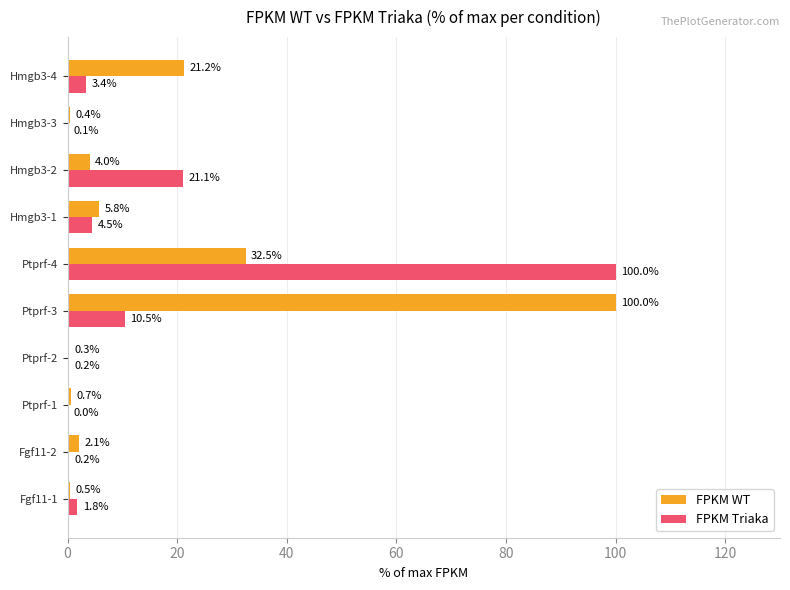

Is it true that FPKM WT equals 56.1 at Ptprf-4?

False